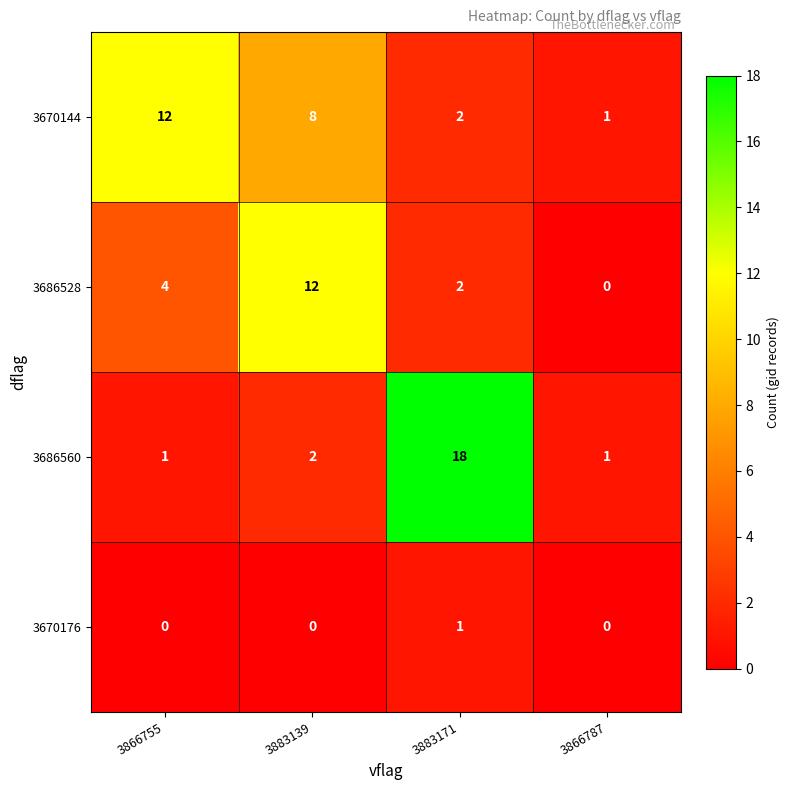

Which series has the widest spread of values?

3686560